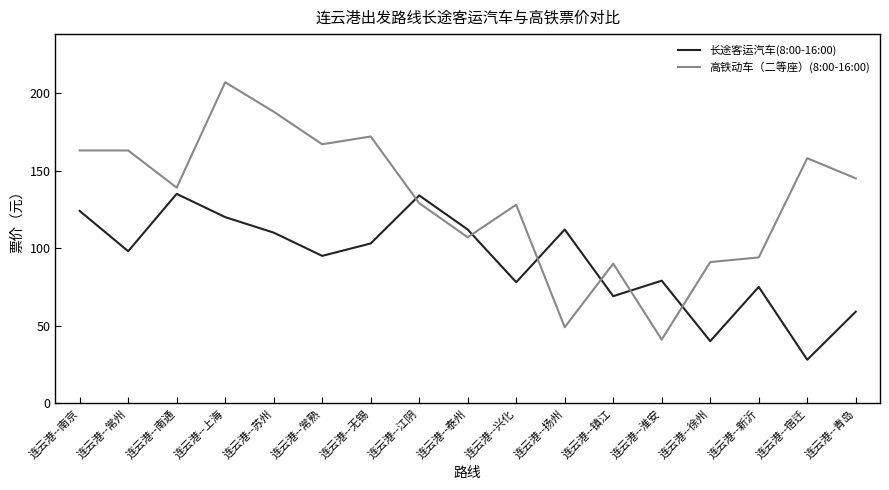

What position from the left is 连云港--淮安?

13